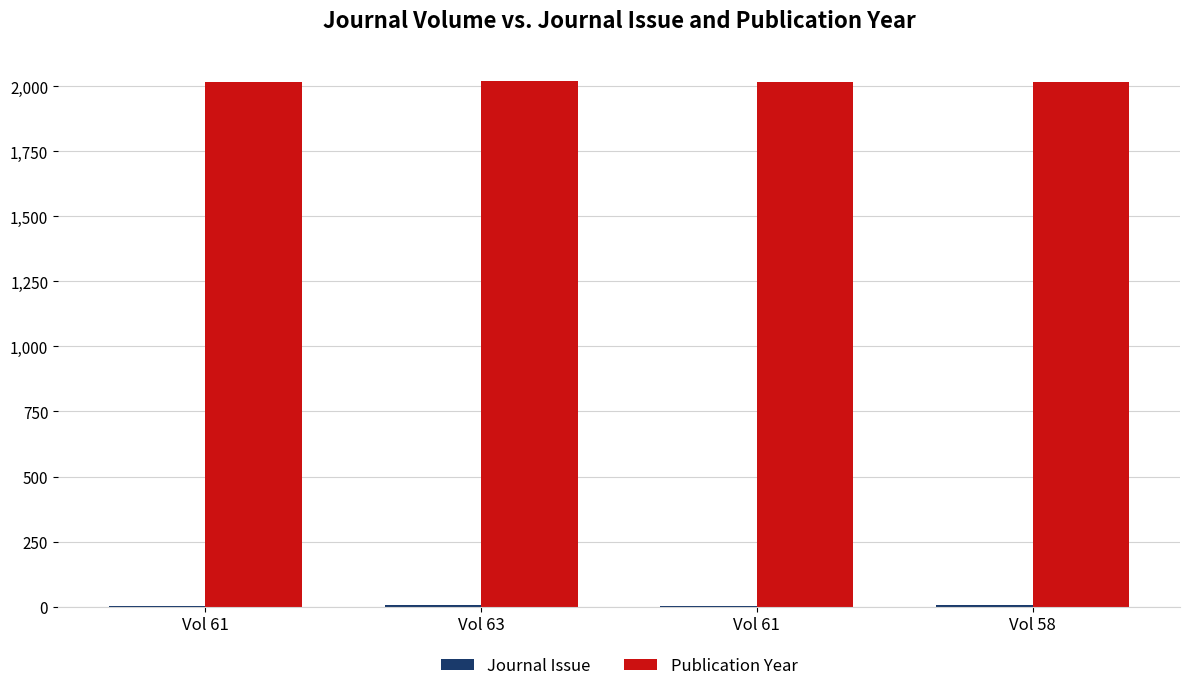

Which series has the largest range (max minus min)?

Journal Issue